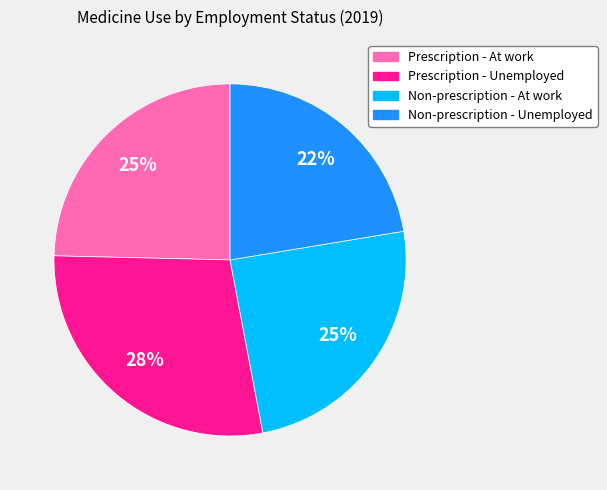

Is Prescription - Unemployed the majority of the pie?

No